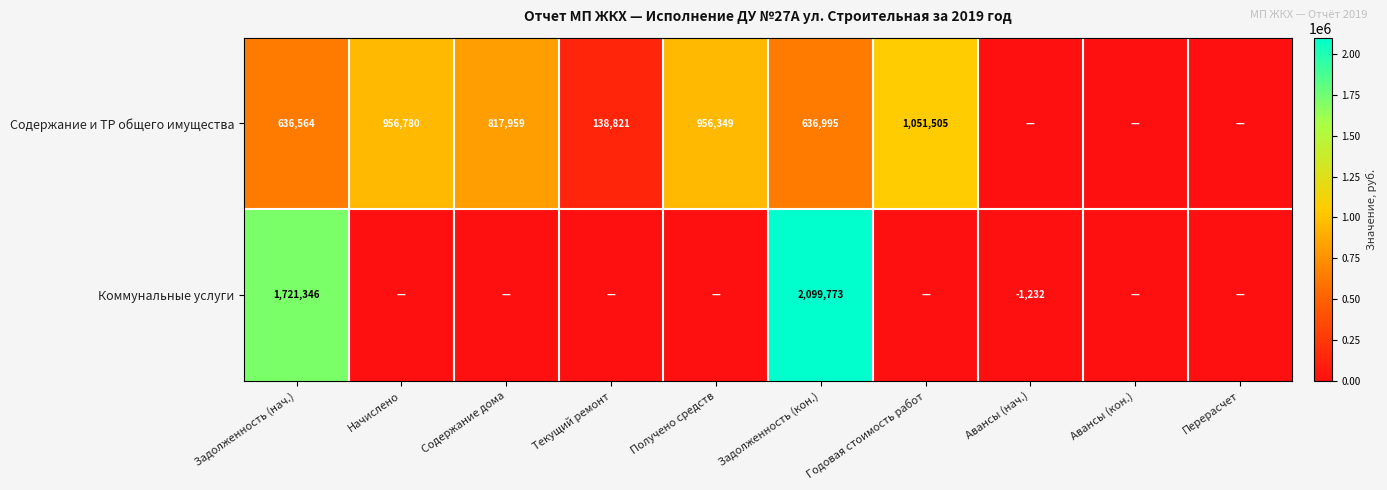

At Задолженность (кон.), list the series in order from largest to smallest.

Коммунальные услуги, Содержание и ТР общего имущества